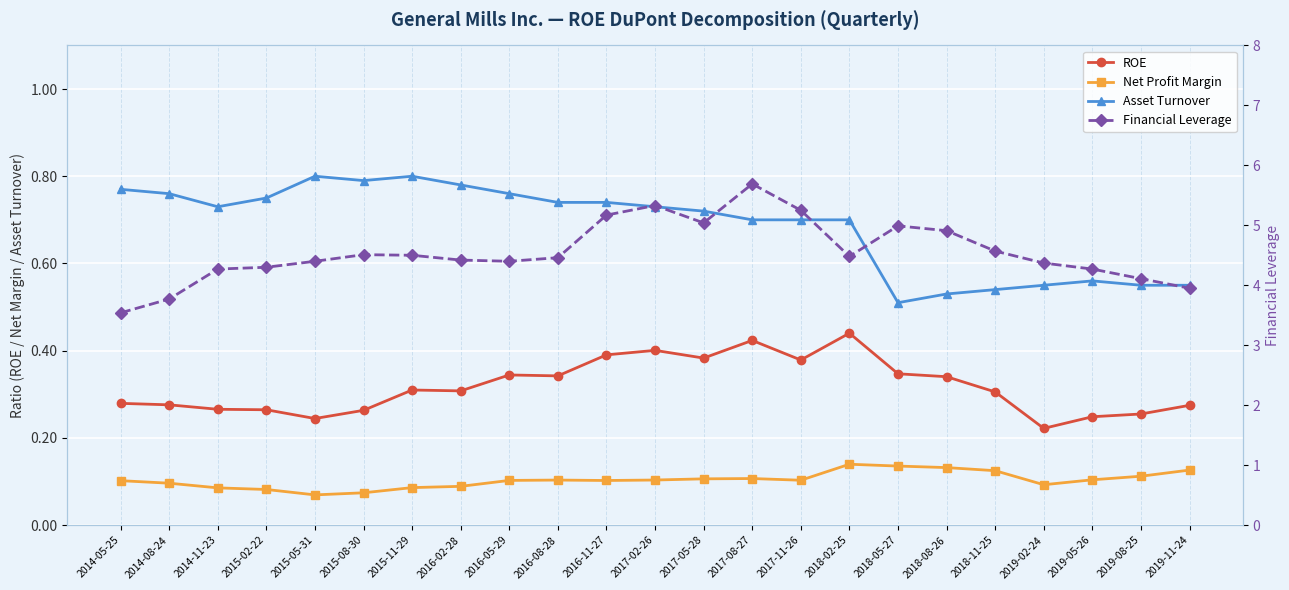

At which label does Net Profit Margin reach its minimum?

2015-05-31